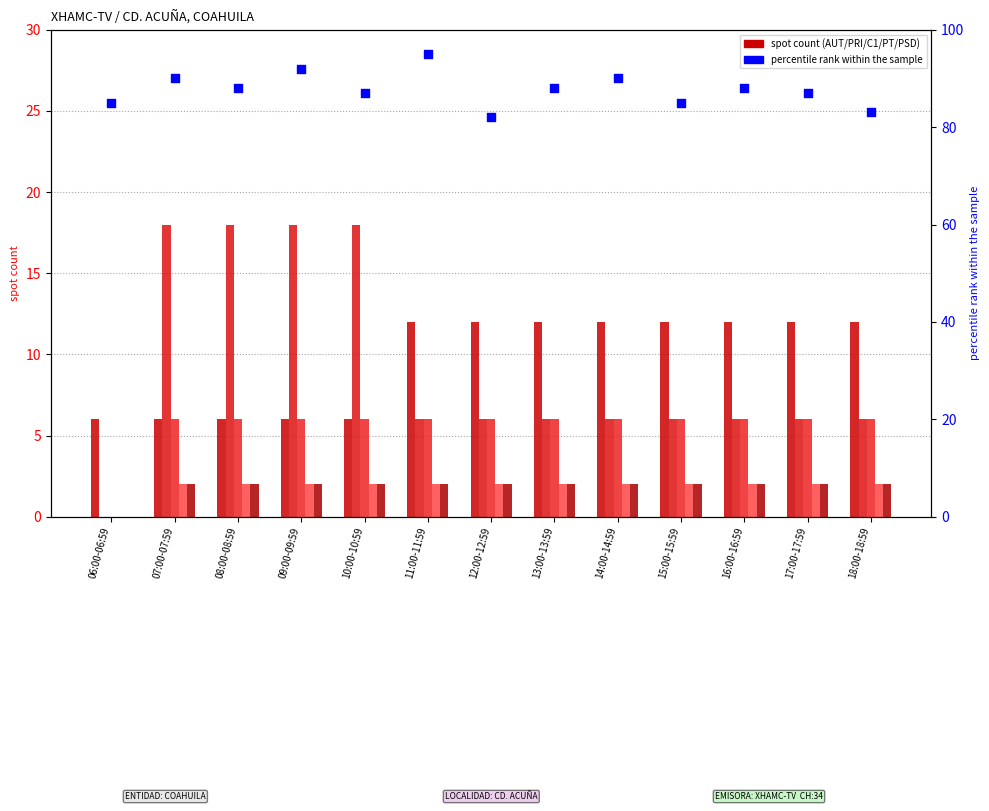

At how many categories does at least one series exceed 44?

13